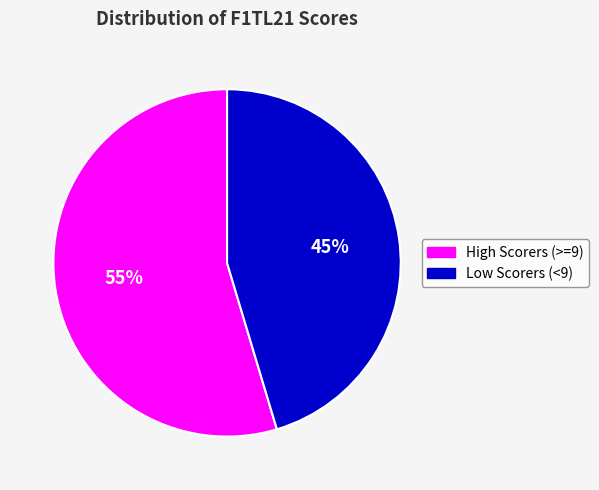

How many slices are in this pie chart?

2